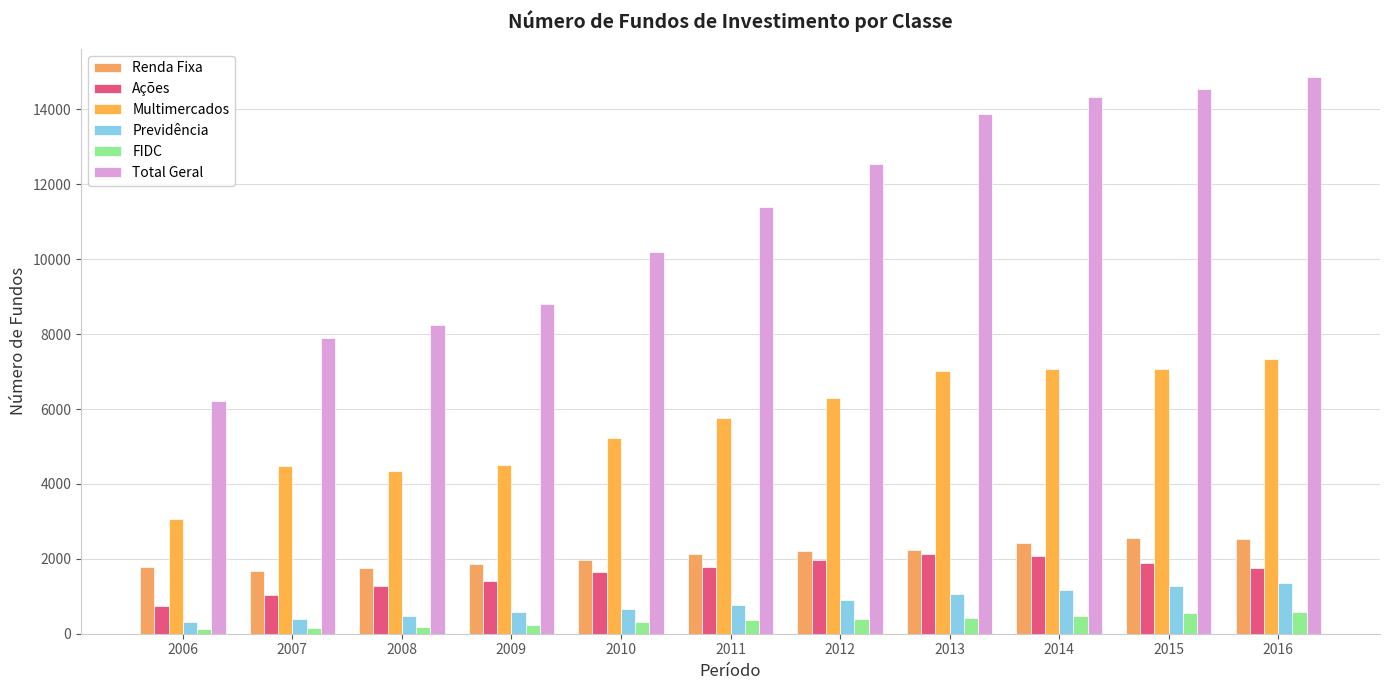

What is the greatest value displayed?

14877